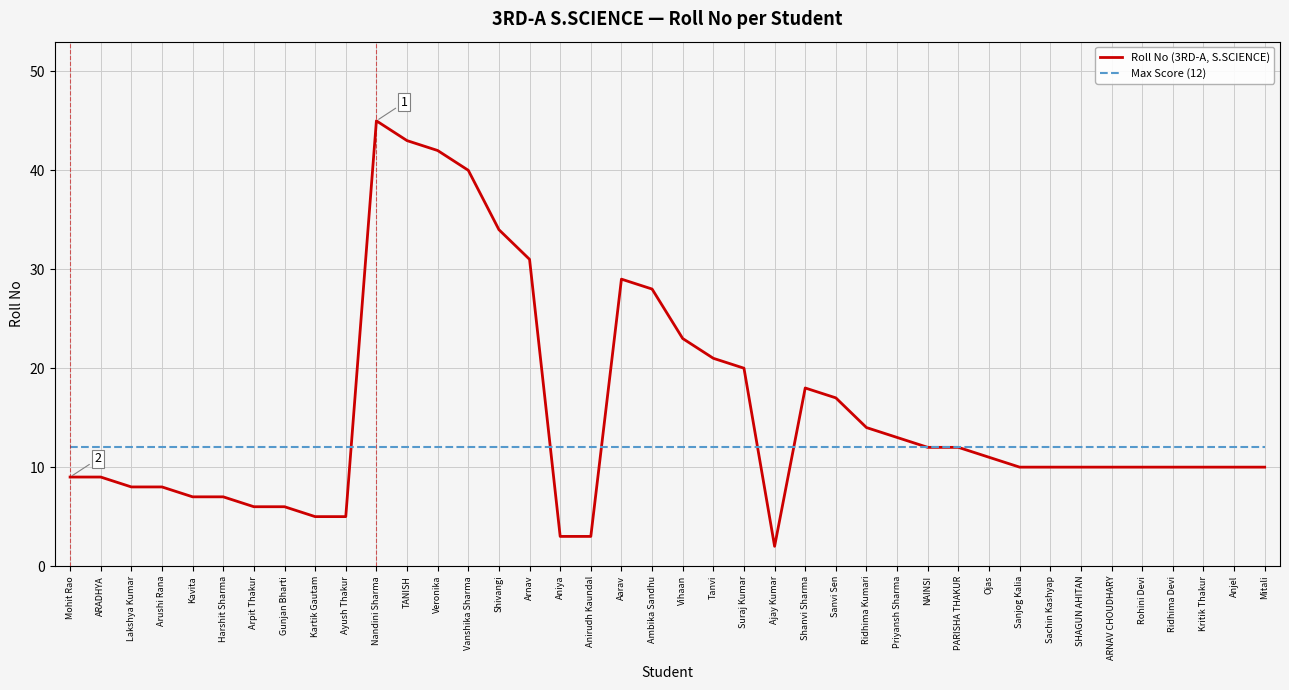

Reading right to left, transcribe all the data shown in this chart.

Roll No (3RD-A, S.SCIENCE): Mitali=10	Anjel=10	Kritik Thakur=10	Ridhima Devi=10	Rohini Devi=10	ARNAV CHOUDHARY=10	SHAGUN AHITAN=10	Sachin Kashyap=10	Sanjog Kalia=10	Ojas=11	PARISHA THAKUR=12	NAINSI=12	Priyansh Sharma=13	Ridhima Kumari=14	Sanvi Sen=17	Shanvi Sharma=18	Ajay Kumar=2	Suraj Kumar=20	Tanvi=21	Vihaan=23	Ambika Sandhu=28	Aarav=29	Anirudh Kaundal=3	Aniya=3	Arnav=31	Shivangi=34	Vanshika Sharma=40	Veronika=42	TANISH=43	Nandini Sharma=45	Ayush Thakur=5	Kartik Gautam=5	Gunjan Bharti=6	Arpit Thakur=6	Harshit Sharma=7	Kavita=7	Arushi Rana=8	Lakshya Kumar=8	ARADHYA=9	Mohit Rao=9
Max Score (12): Mitali=12	Anjel=12	Kritik Thakur=12	Ridhima Devi=12	Rohini Devi=12	ARNAV CHOUDHARY=12	SHAGUN AHITAN=12	Sachin Kashyap=12	Sanjog Kalia=12	Ojas=12	PARISHA THAKUR=12	NAINSI=12	Priyansh Sharma=12	Ridhima Kumari=12	Sanvi Sen=12	Shanvi Sharma=12	Ajay Kumar=12	Suraj Kumar=12	Tanvi=12	Vihaan=12	Ambika Sandhu=12	Aarav=12	Anirudh Kaundal=12	Aniya=12	Arnav=12	Shivangi=12	Vanshika Sharma=12	Veronika=12	TANISH=12	Nandini Sharma=12	Ayush Thakur=12	Kartik Gautam=12	Gunjan Bharti=12	Arpit Thakur=12	Harshit Sharma=12	Kavita=12	Arushi Rana=12	Lakshya Kumar=12	ARADHYA=12	Mohit Rao=12